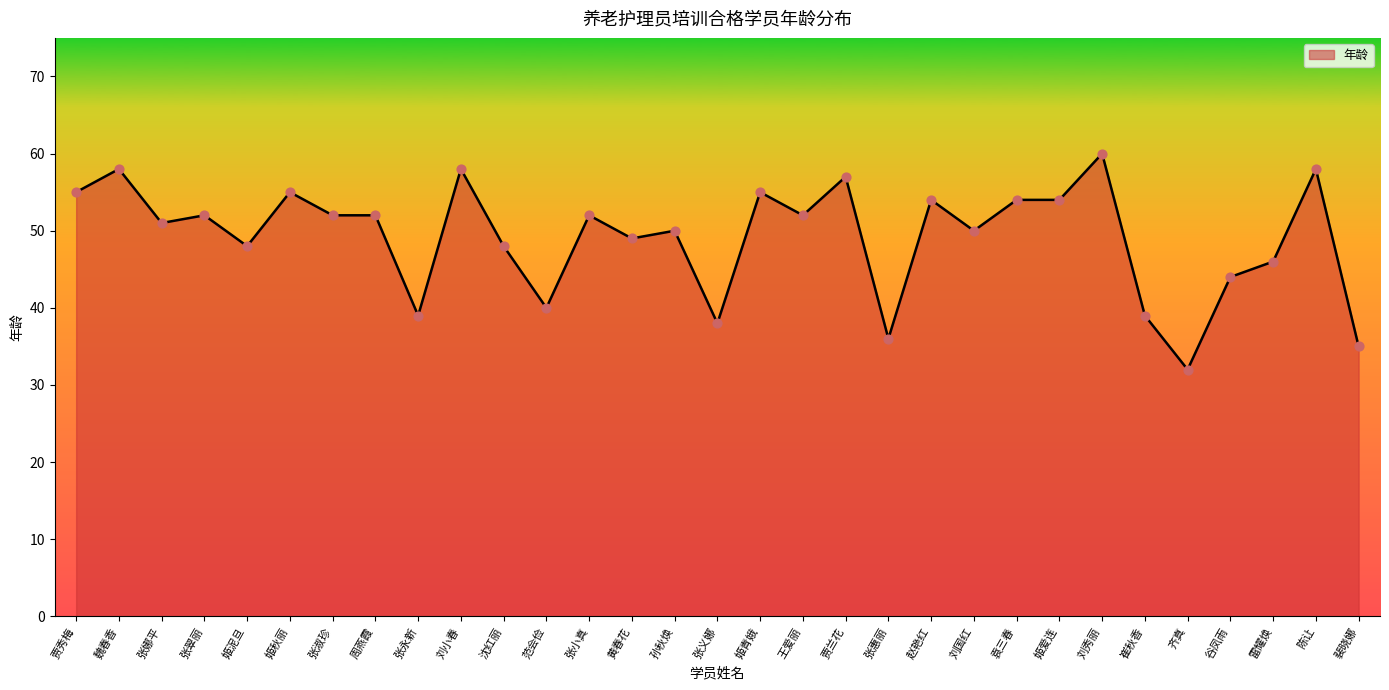

What is the ratio of the value at 黄春花 to the value at 张惠丽?

1.4